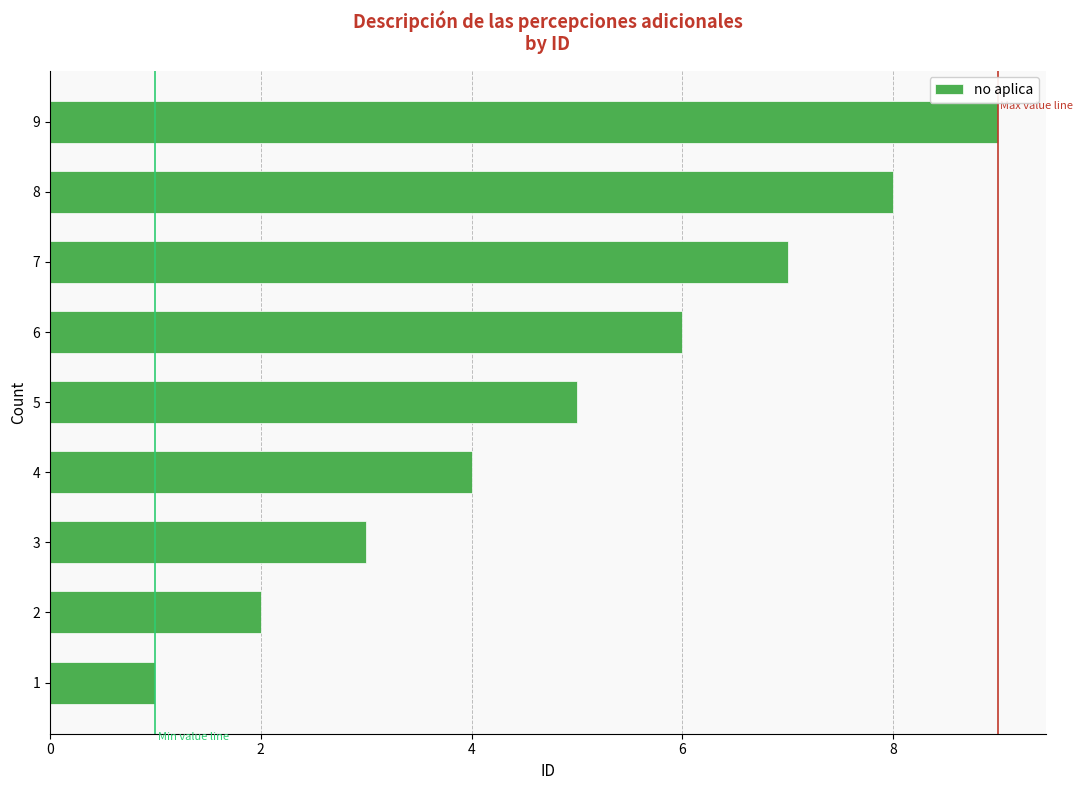

What is the average value?

5